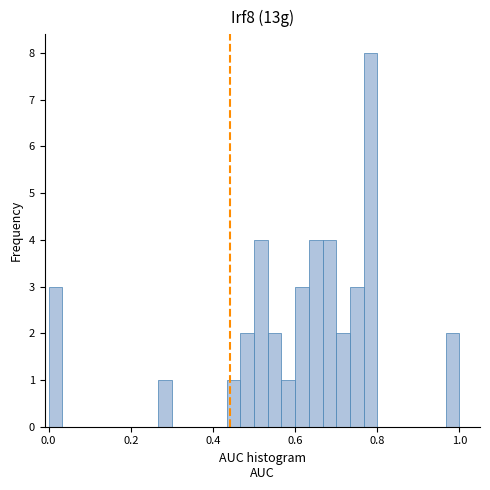

Read against the x-axis, roughly where is the centre of the tallest bar?

0.78